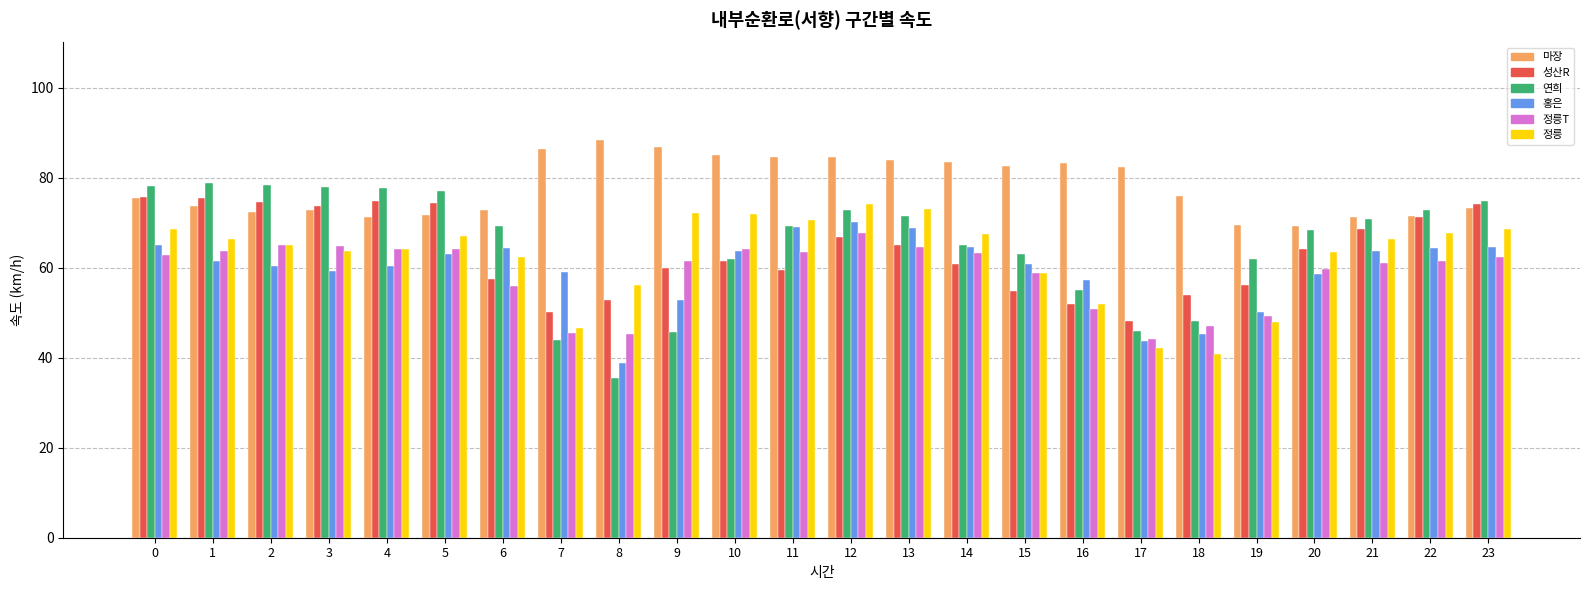

What is the highest value of the 연희 series?

78.8